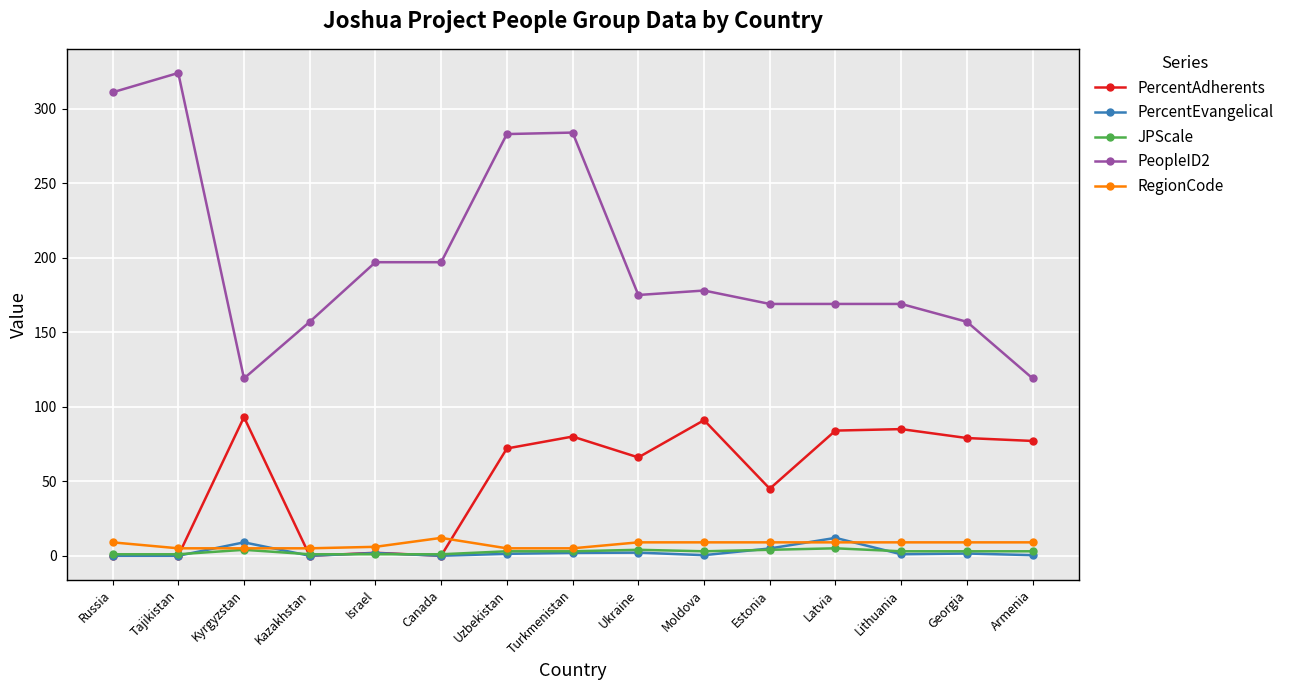

The PeopleID2 series shows 324.0 at Tajikistan. True or false?

True